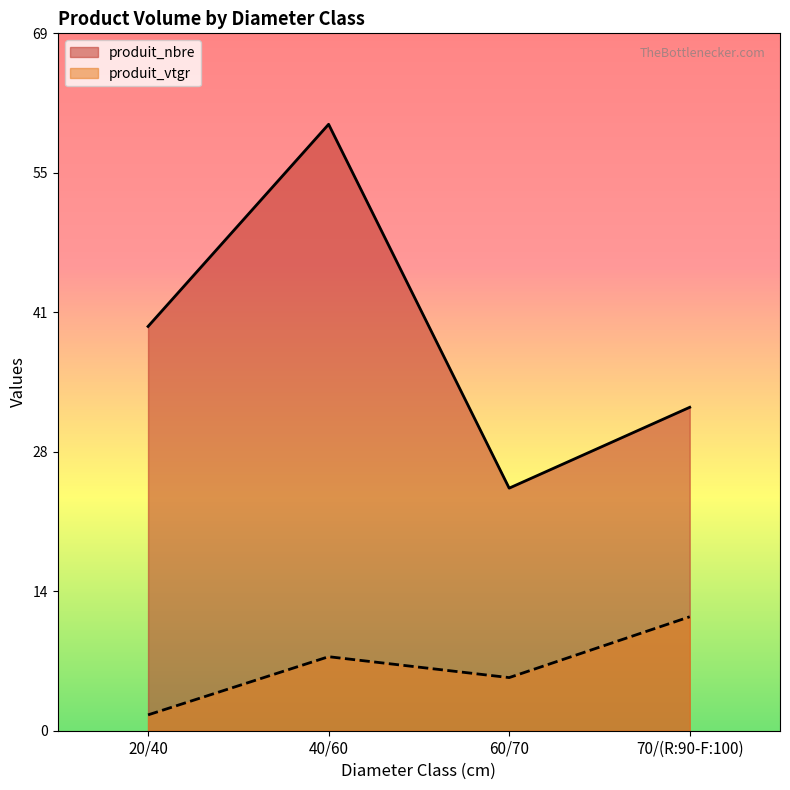

At which category is the sum across all series the highest?

40/60